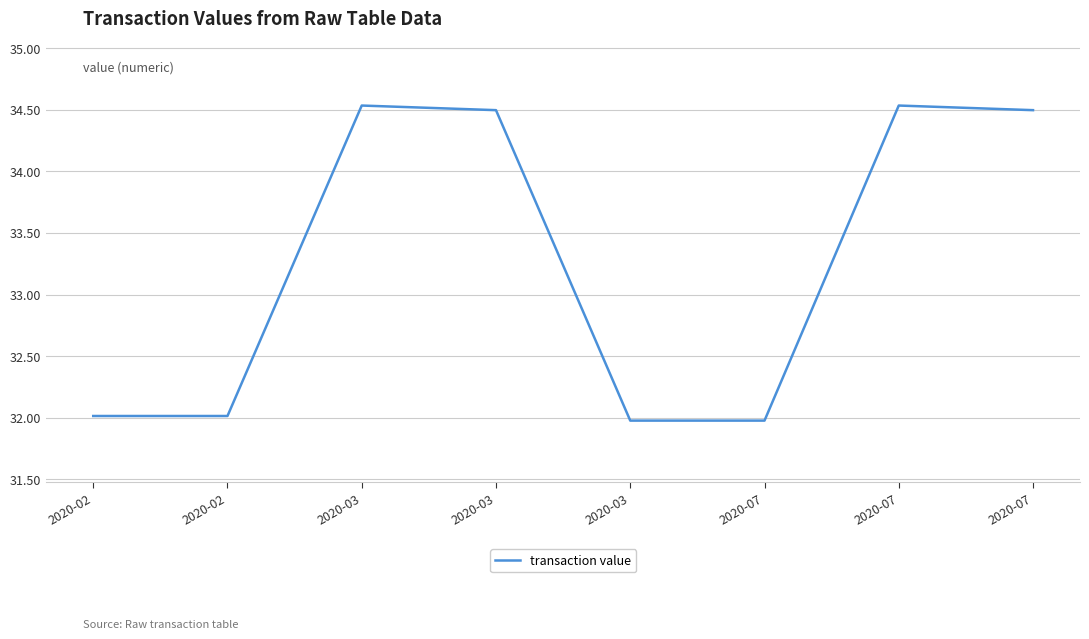

List the labels in order of value, smallest first.

2020-03, 2020-07, 2020-02, 2020-02, 2020-03, 2020-07, 2020-03, 2020-07